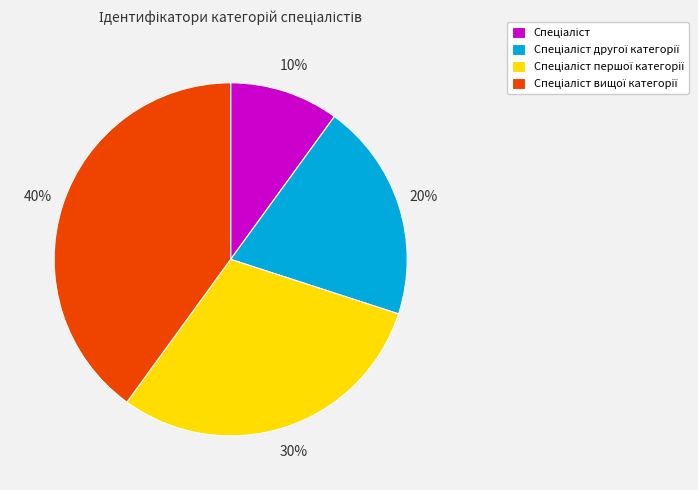

Is there a majority slice in this chart?

No